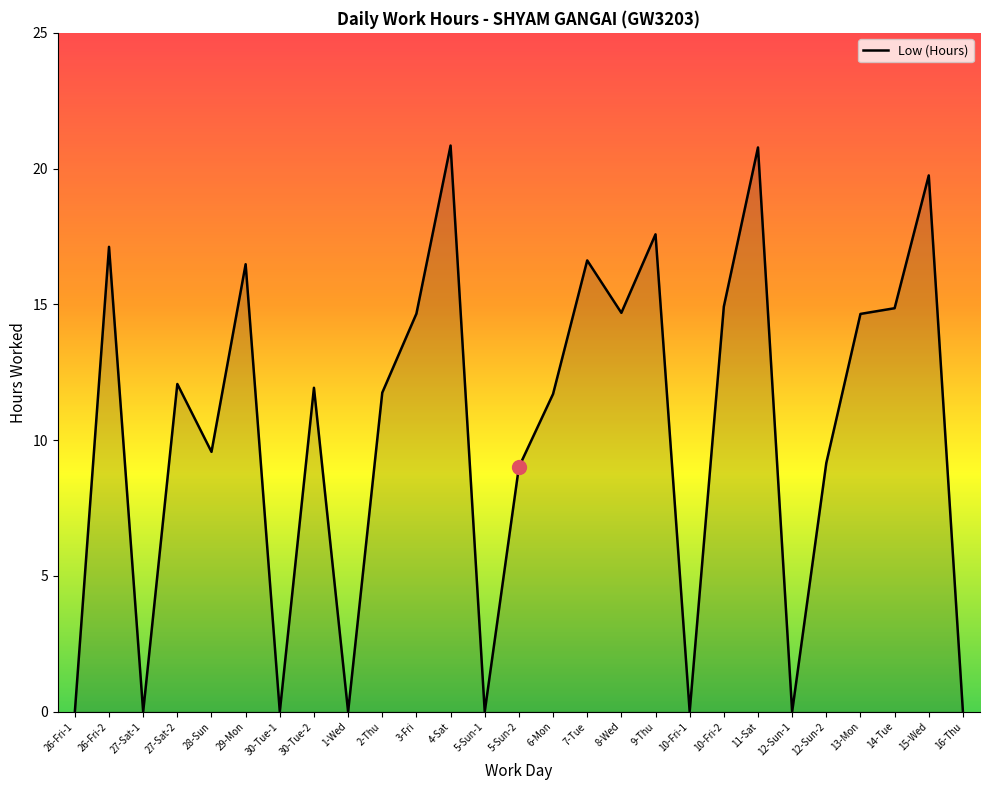

Which has a higher value, 28-Sun or 6-Mon?

6-Mon